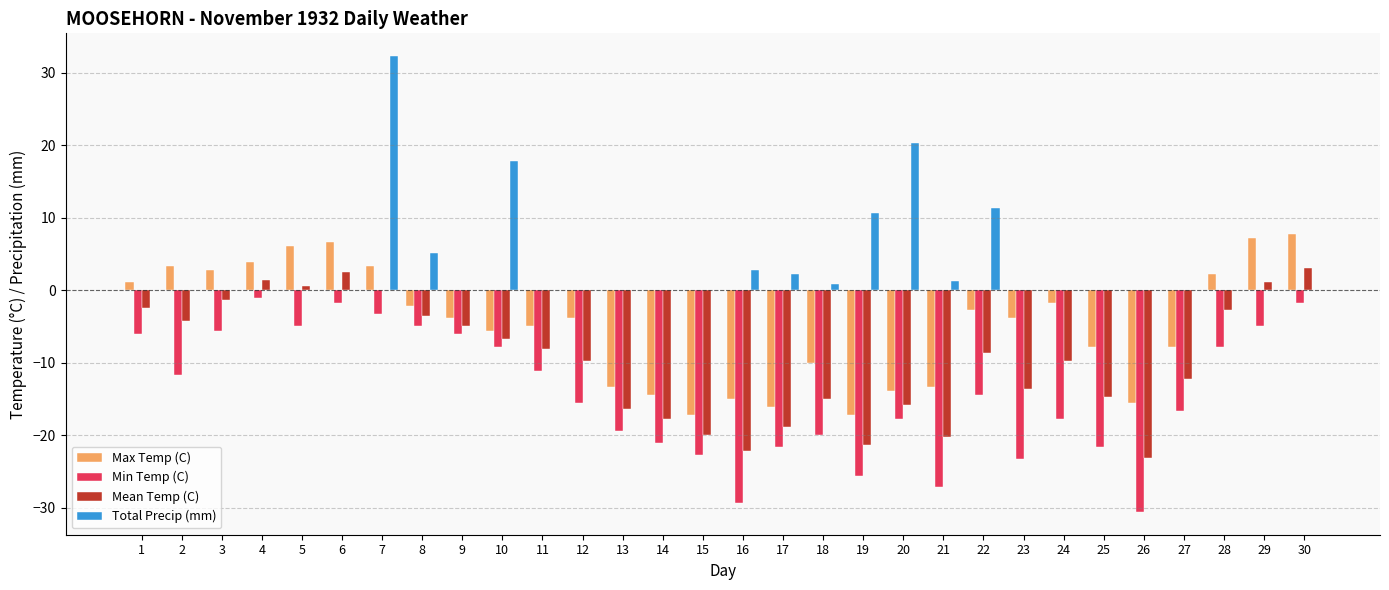

True or false: Total Precip (mm) has a value of 0.0 at 9.

True